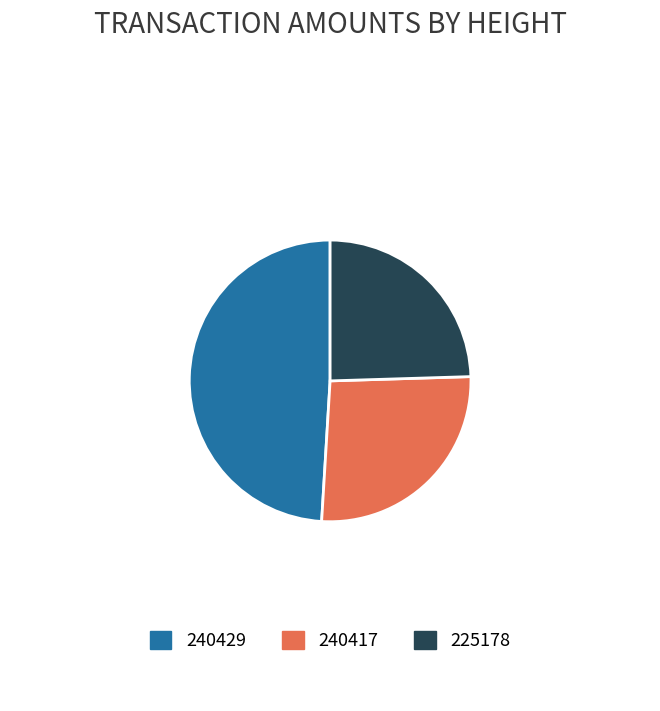

Between 240429 and 225178, which is larger?

240429